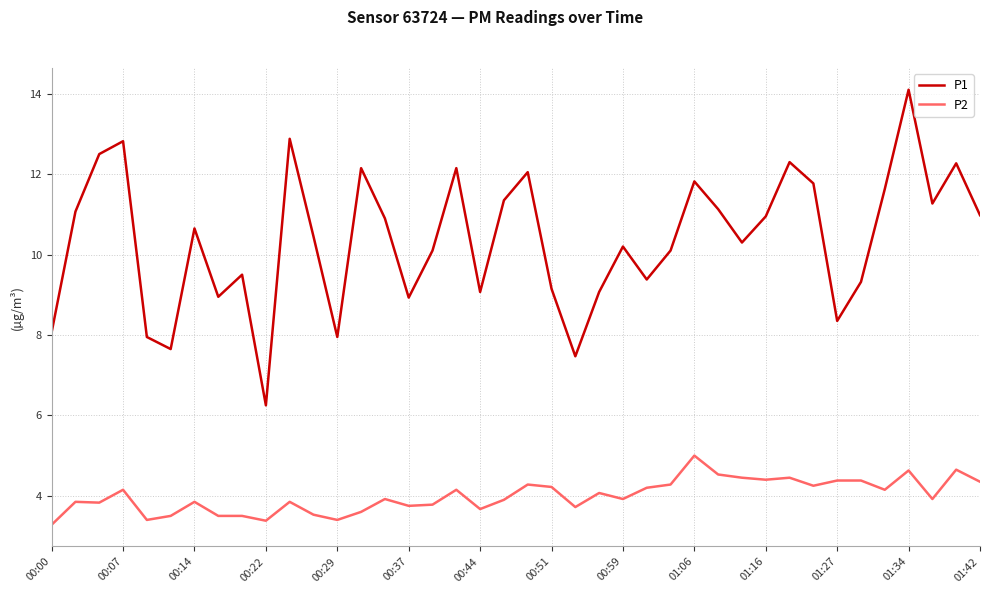

What is the difference between the maximum and minimum values in the P2 series?

1.7